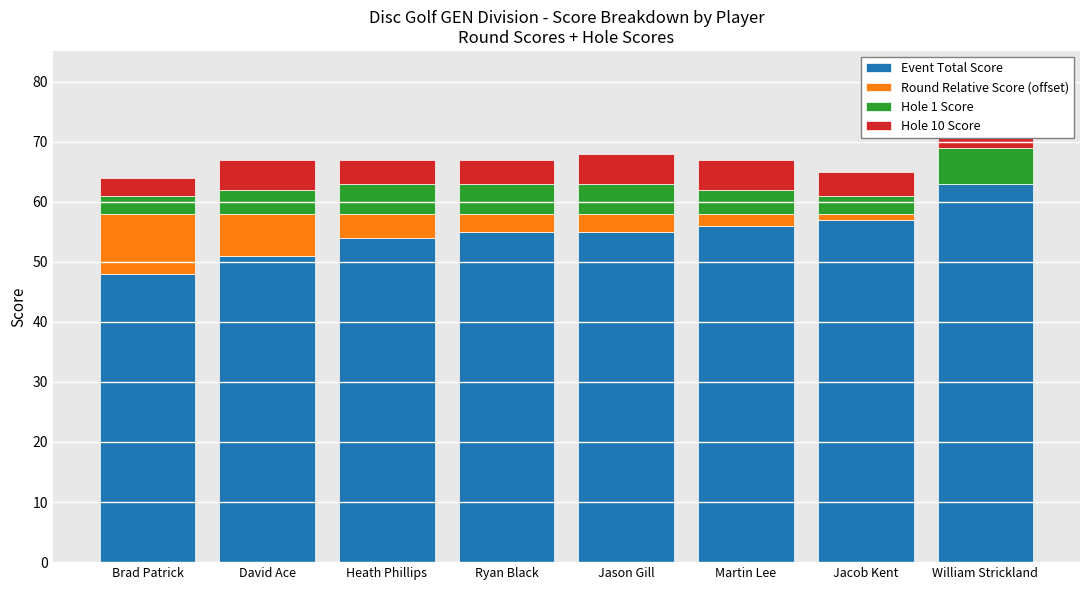

List the series in order of their peak value, lowest first.

Hole 10 Score, Hole 1 Score, Round Relative Score (offset), Event Total Score